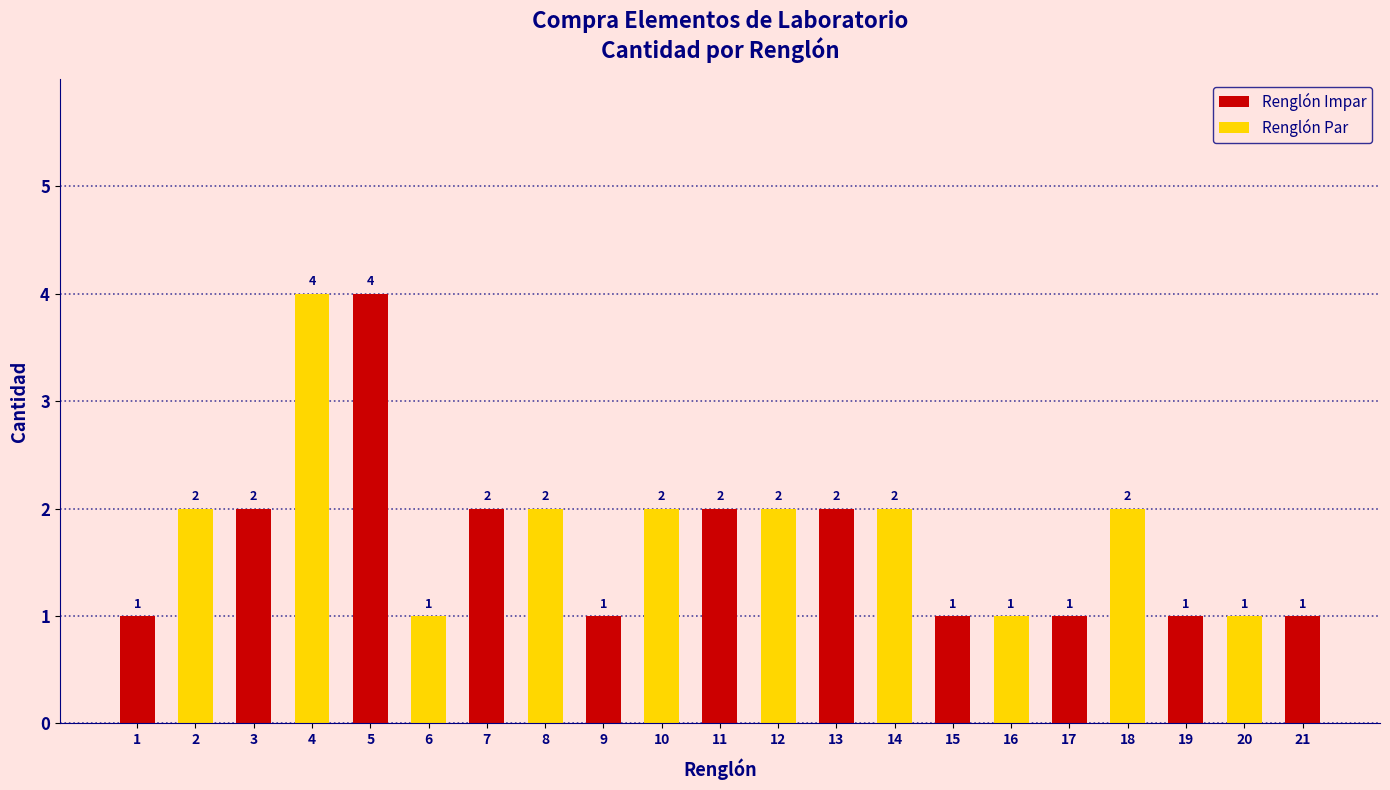

What is the maximum value shown in the chart?

4